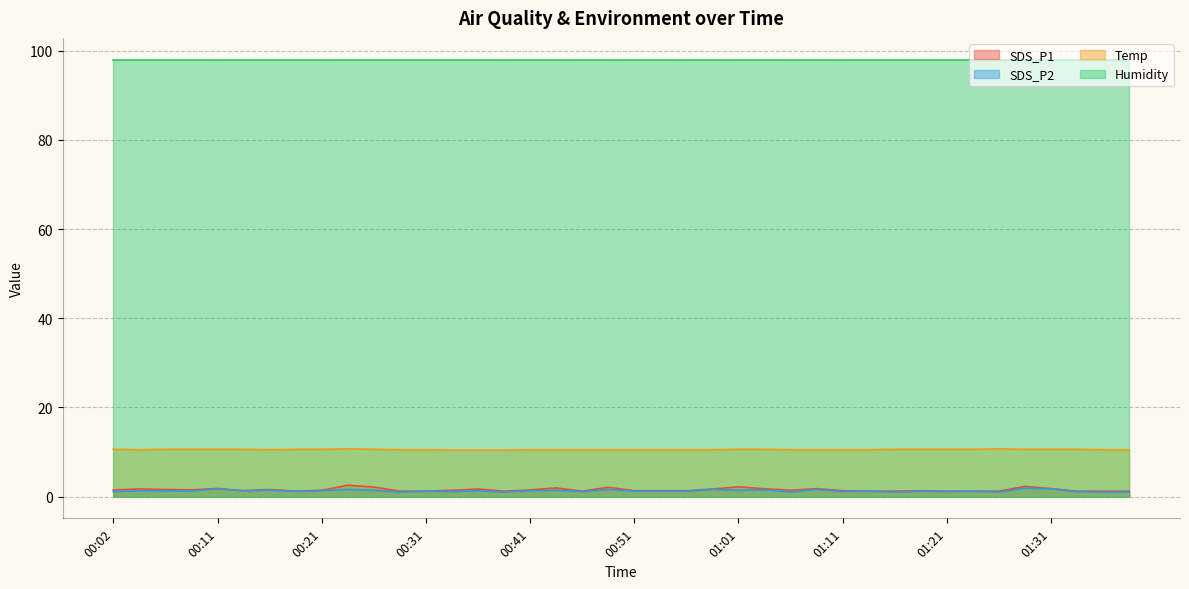

The value of Temp at 01:01 is 10.6. True or false?

True